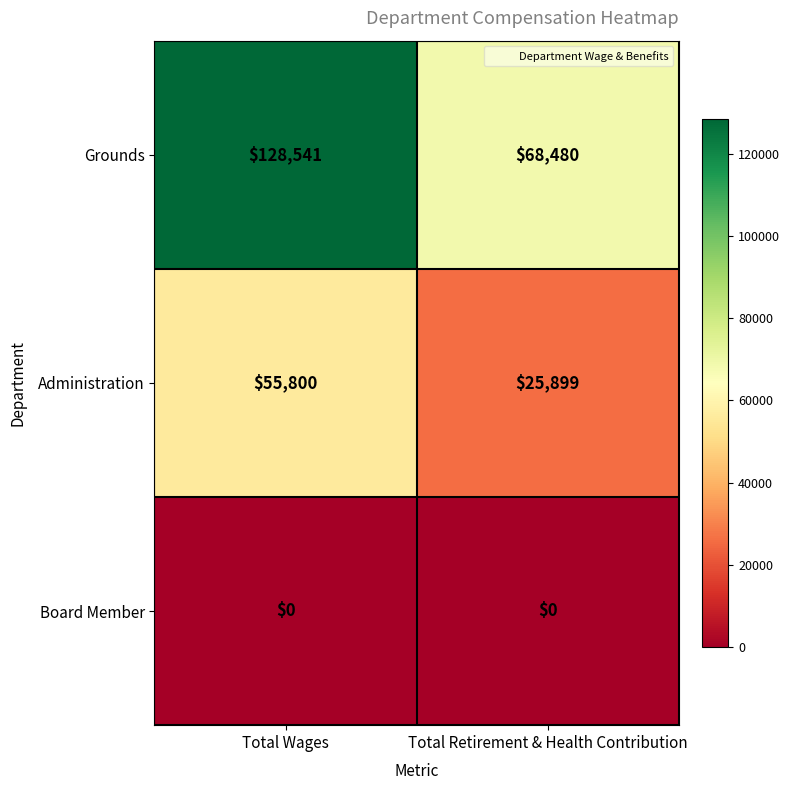

The value of Board Member at Total Retirement & Health Contribution is 0. True or false?

True